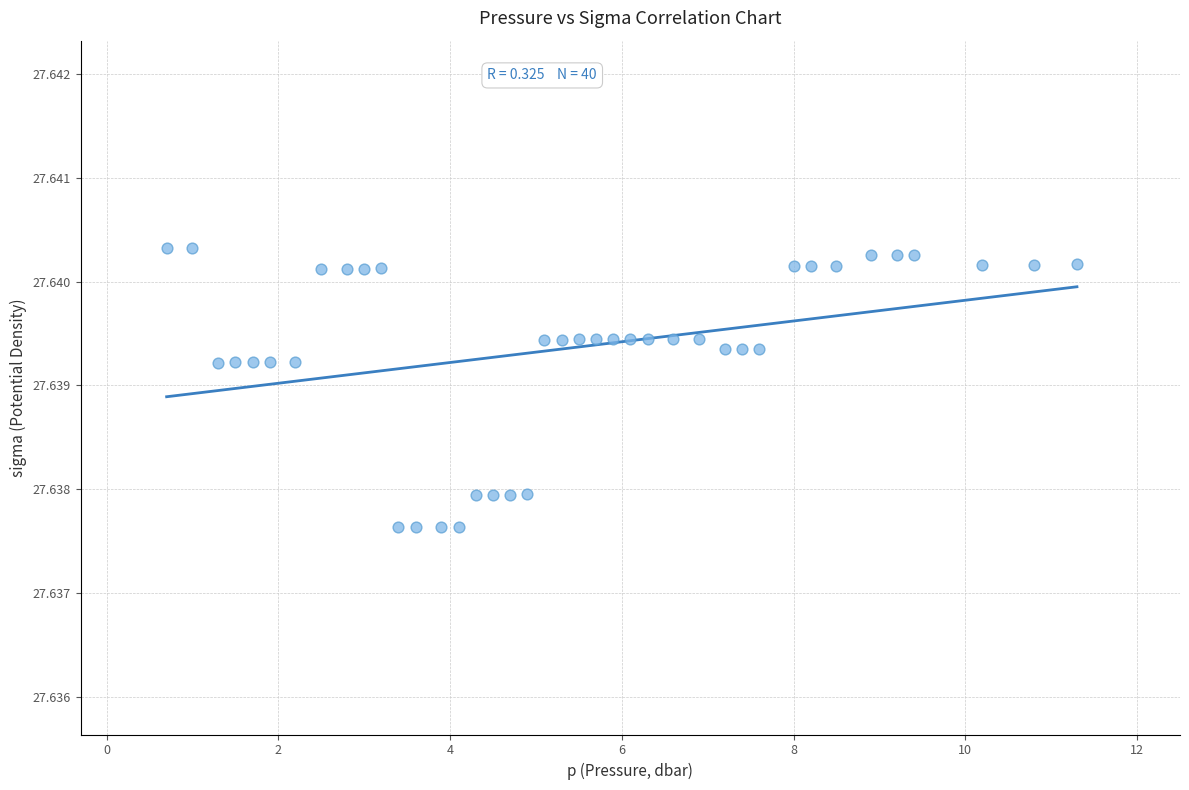

Count the number of points in this scatter plot.

40